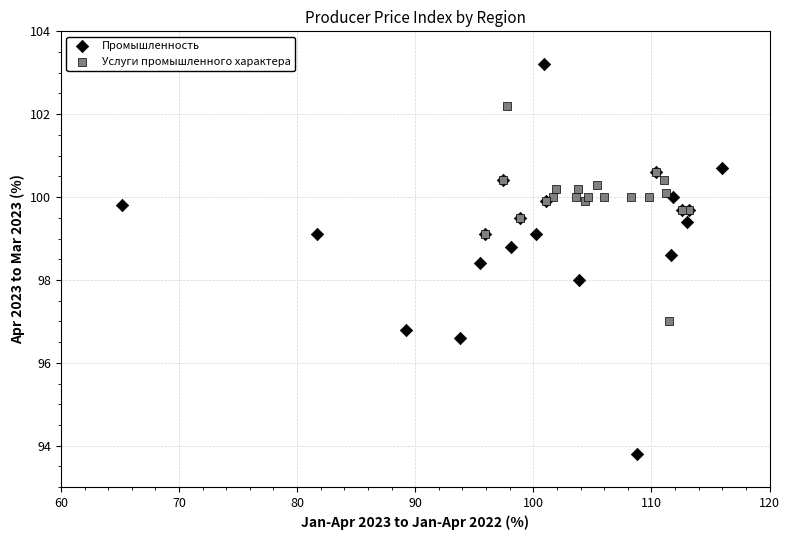

Which series contains the lowest Y value?

Промышленность